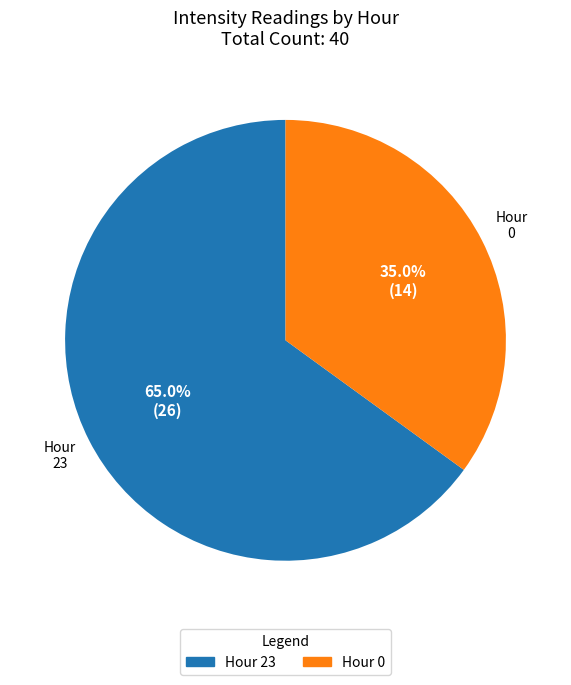

Which category has the biggest portion of the pie?

Hour 23